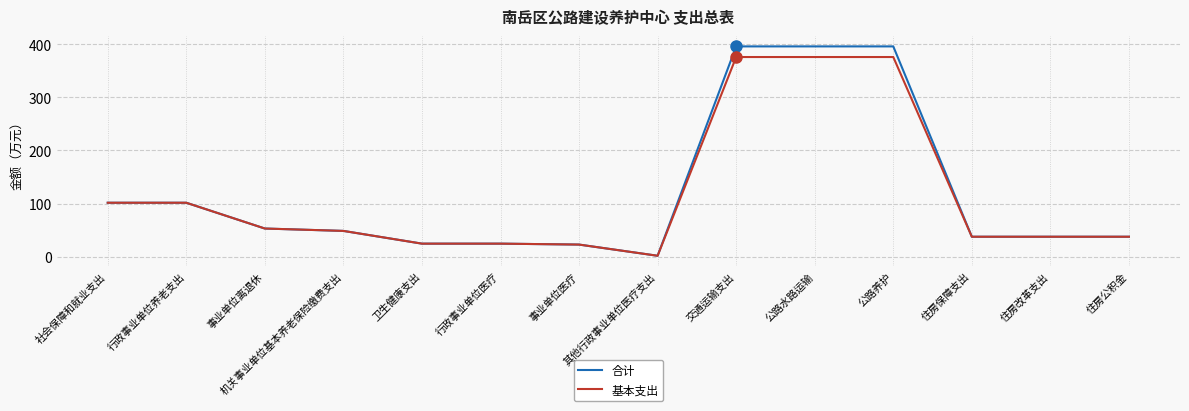

Is the value of 基本支出 at 住房改革支出 greater than the value of 合计 at 事业单位离退休?

No